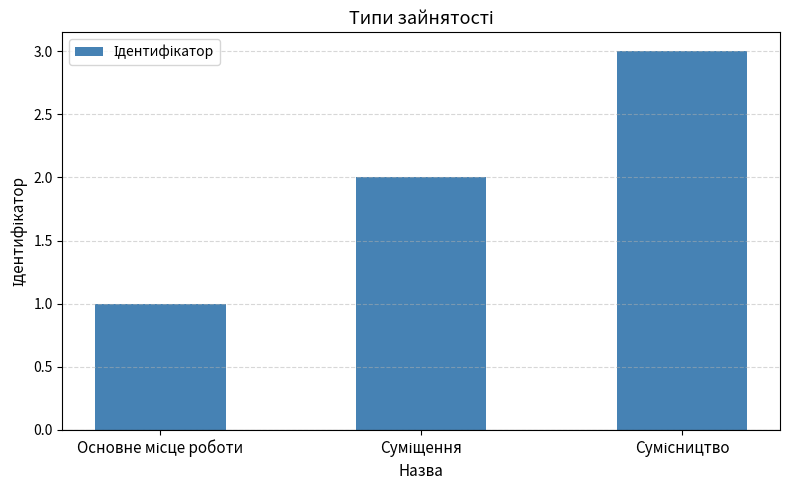

What is the difference between the maximum and minimum values?

2